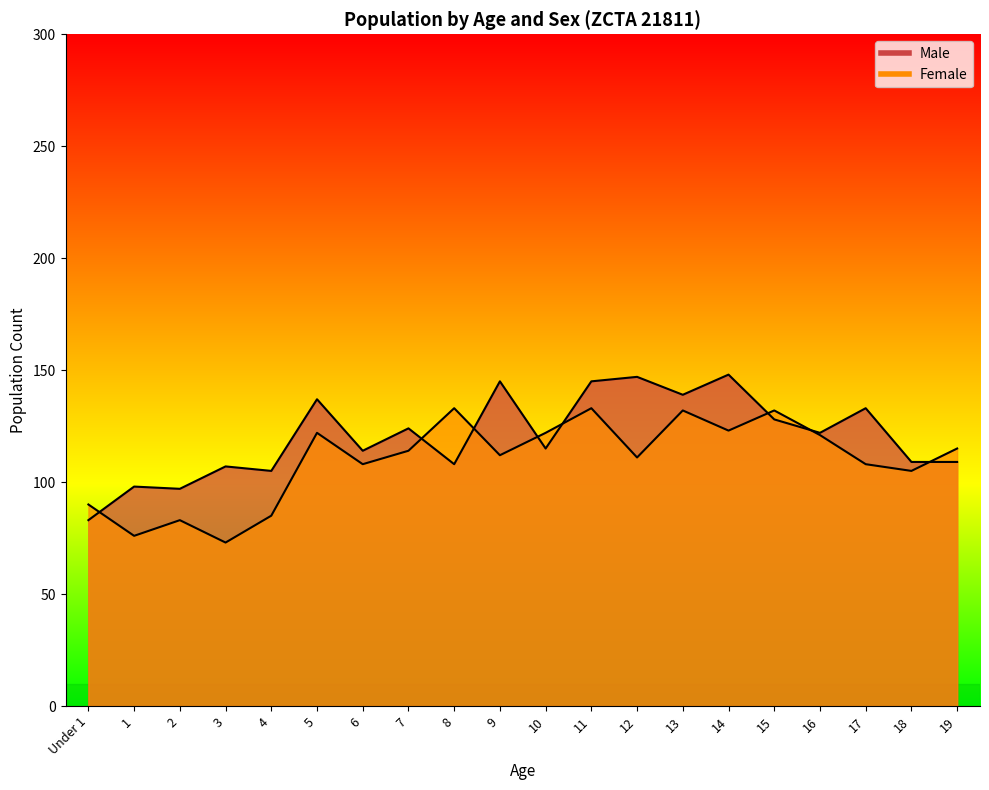

What position from the right is 4?

16